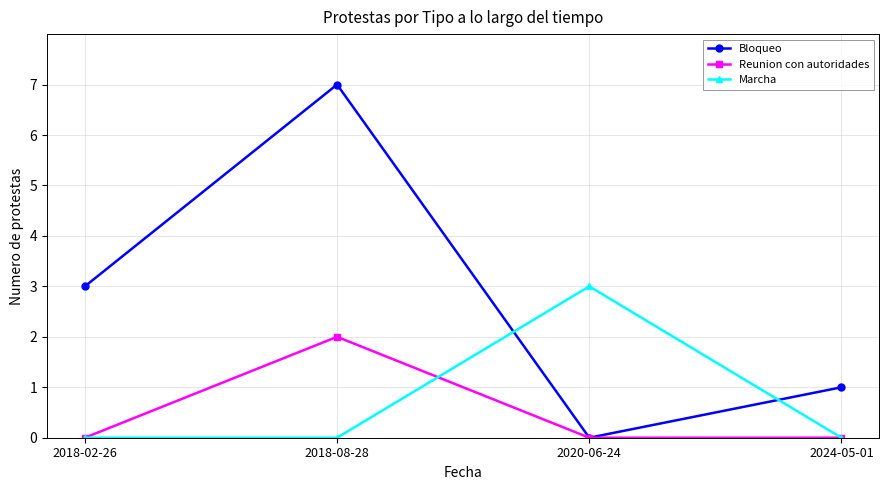

What is the value of the Bloqueo point at the 1st from the left?

3